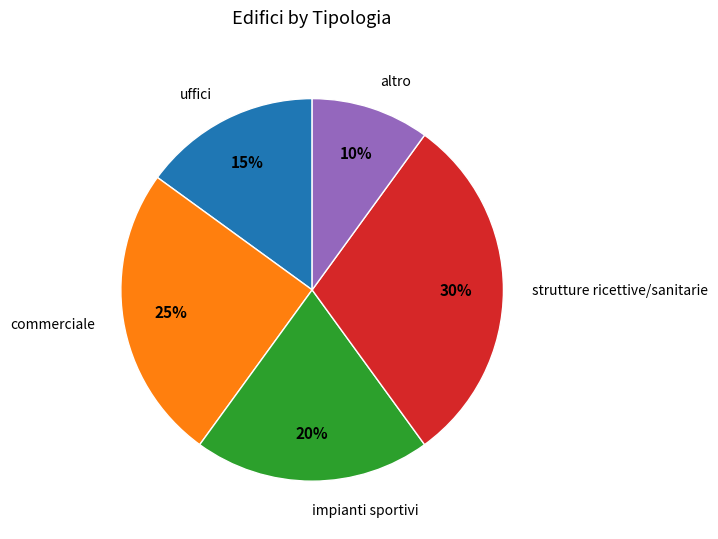

How many slices are in this pie chart?

5